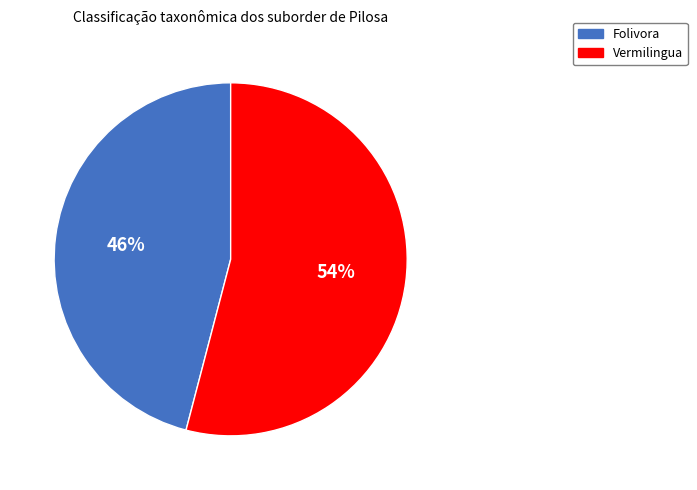

Which slice is the smallest?

Folivora